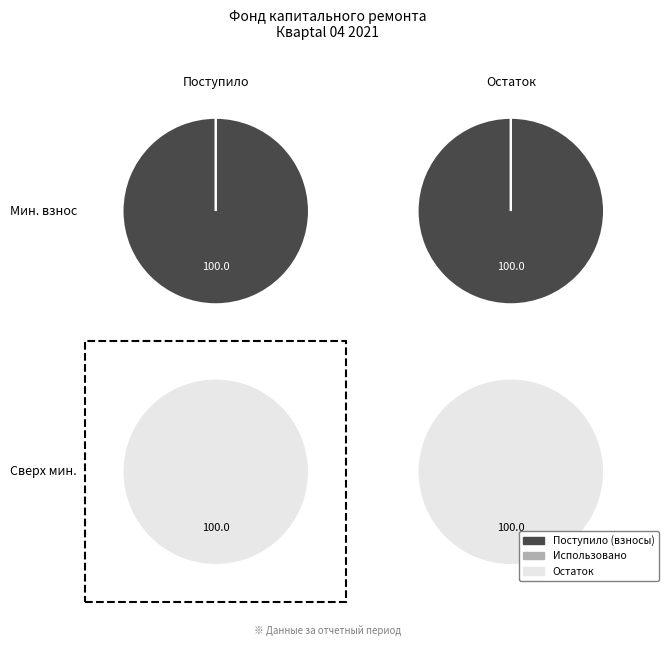

At Остаток, list the series in order from largest to smallest.

за счет минимального взноса, сверх минимального размера взноса